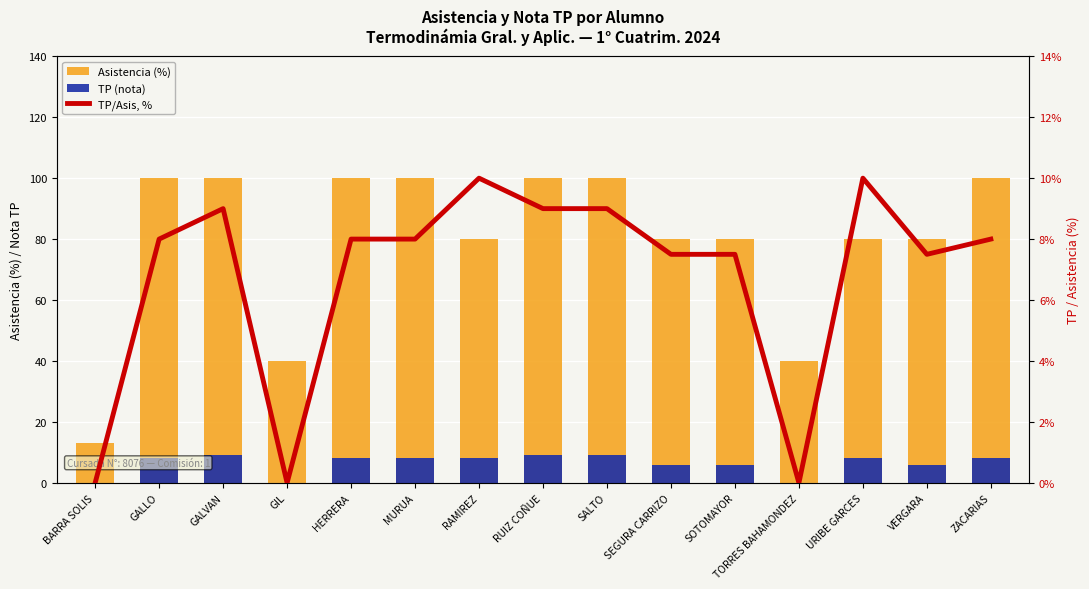

Is it true that TP (nota) equals -4.6 at TORRES BAHAMONDEZ?

False